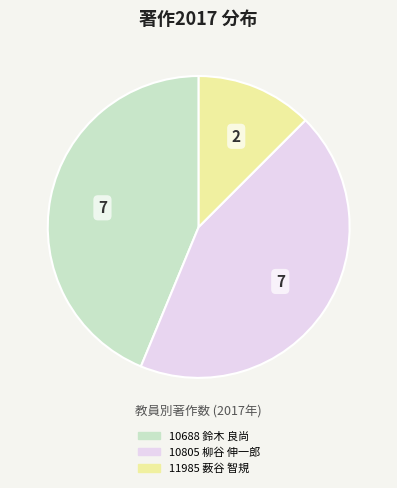

How many segments does this pie chart have?

3